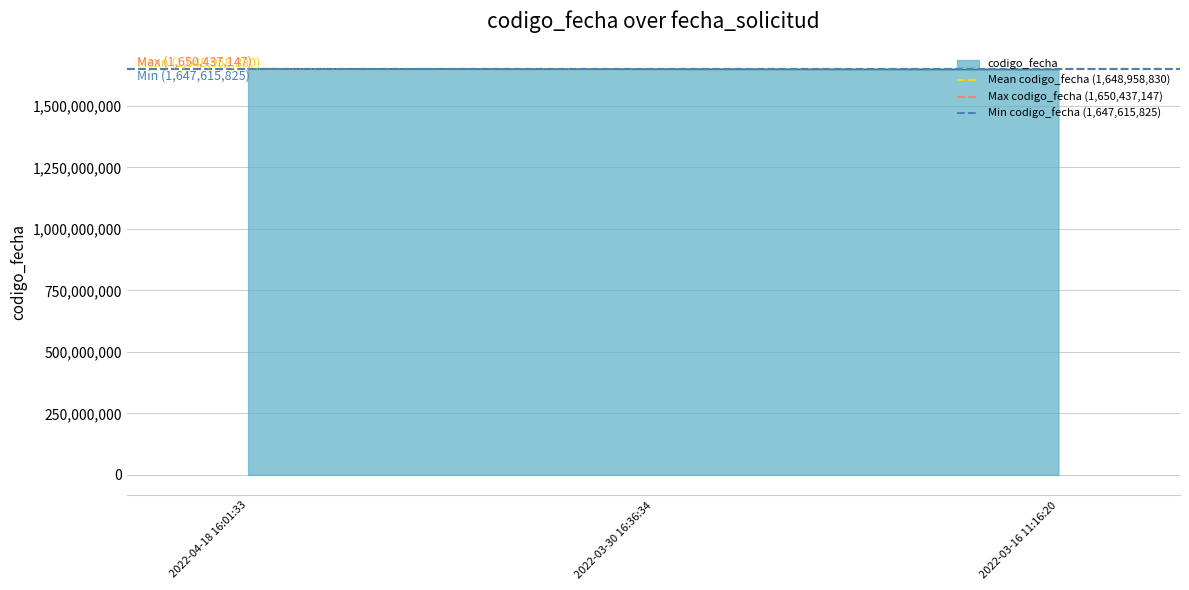

What is the value of the Max codigo_fecha (1,650,437,147) point at the 1st from the left?

1650437147